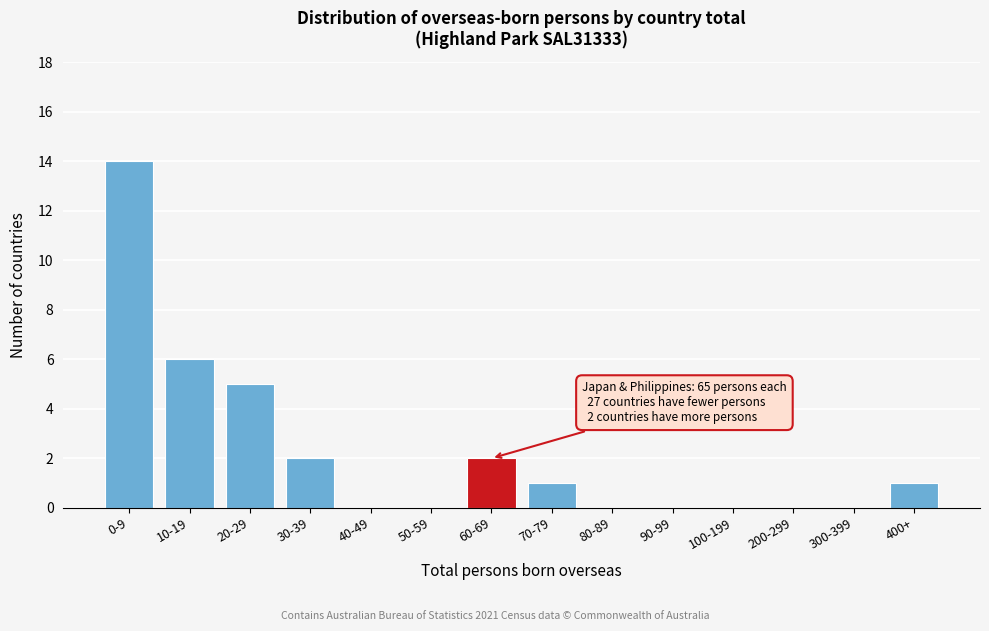

Reading left to right, list all the values displayed in this chart.

0-9=14	10-19=6	20-29=5	30-39=2	40-49=0	50-59=0	60-69=2	70-79=1	80-89=0	90-99=0	100-199=0	200-299=0	300-399=0	400+=1